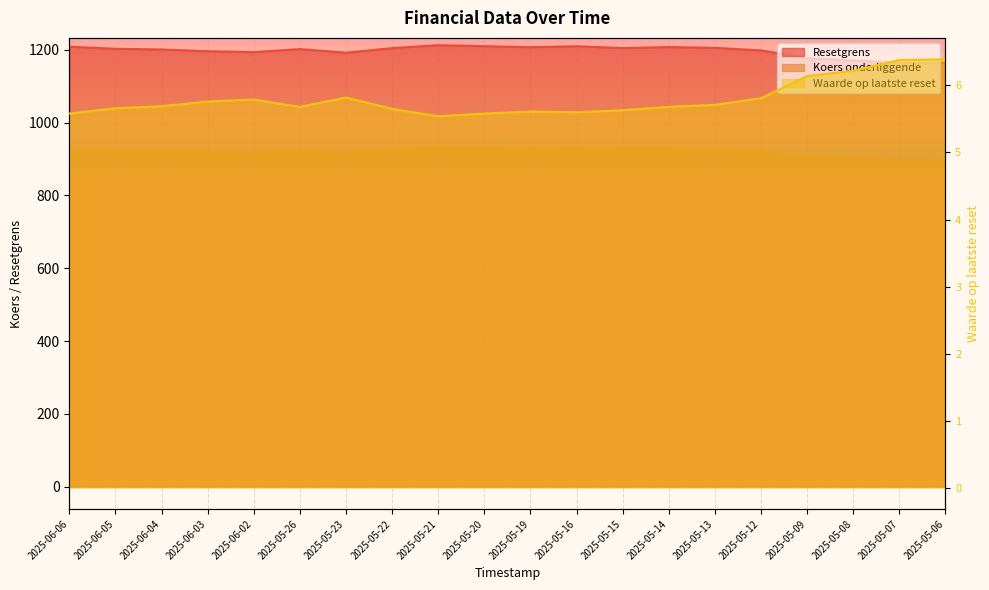

Is it true that Resetgrens equals 1207.5 at 2025-05-19?

True